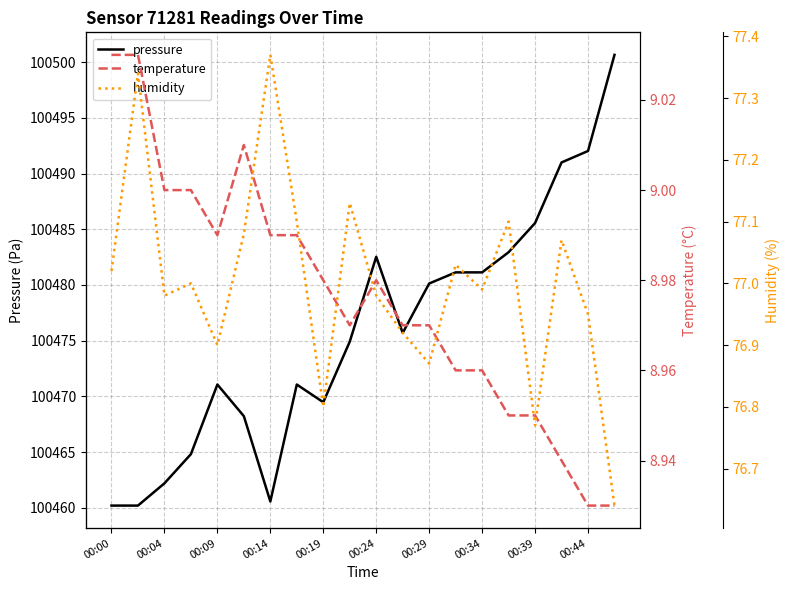

True or false: pressure has a value of 131150.9 at 00:39.

False